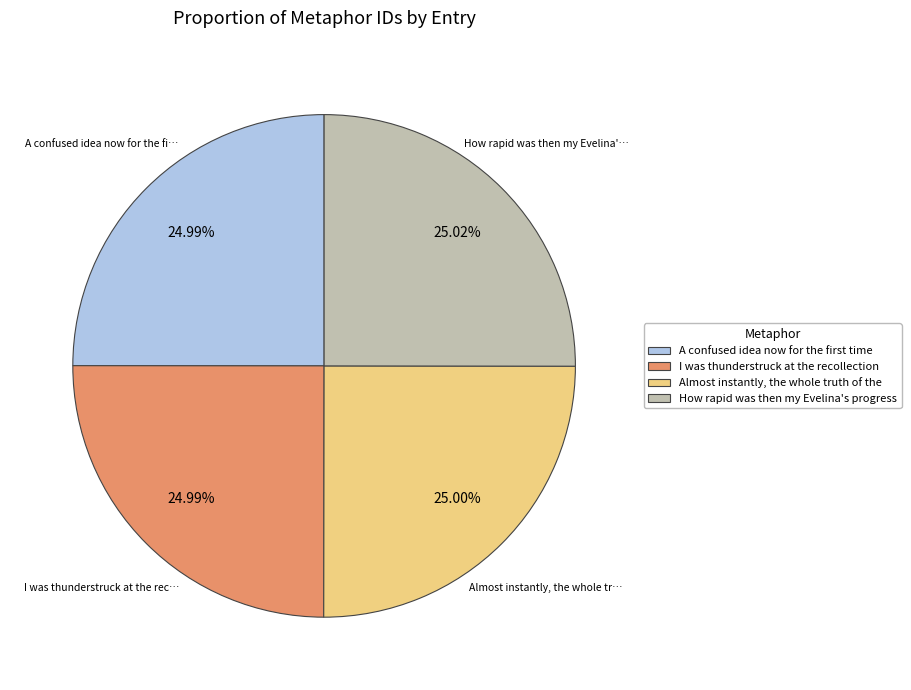

How many segments does this pie chart have?

4